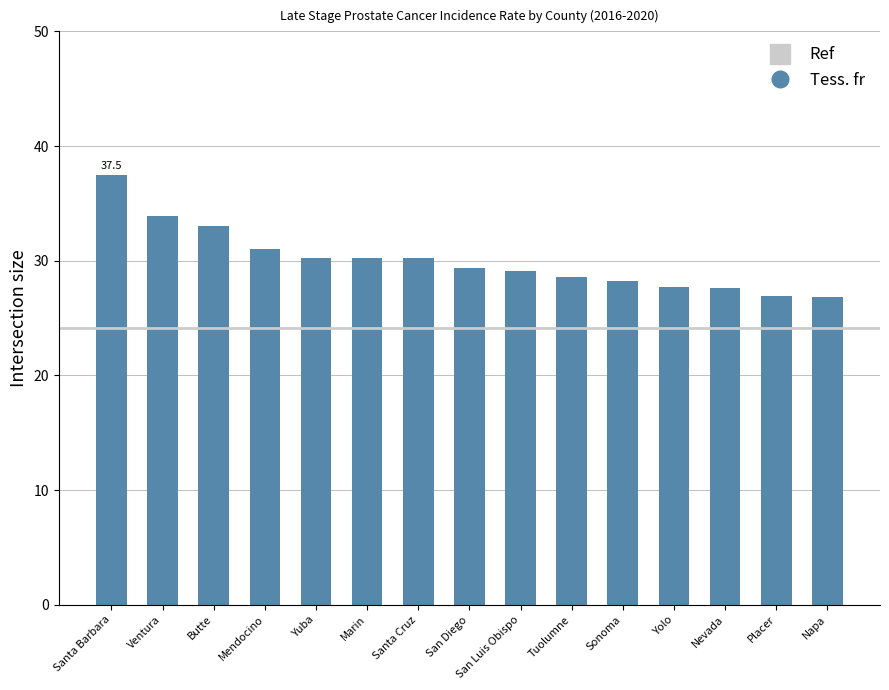

What is the smallest value displayed?

26.8